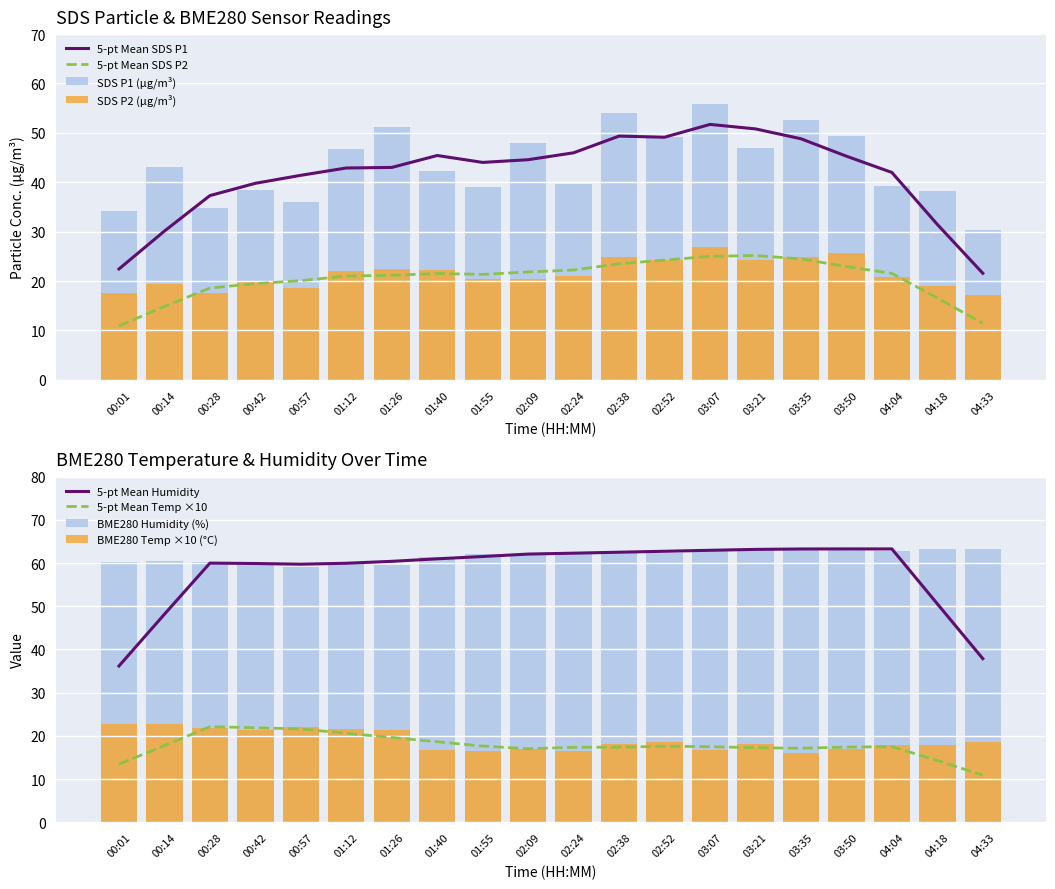

At which label does SDS_P2 first exceed 21?

01:12